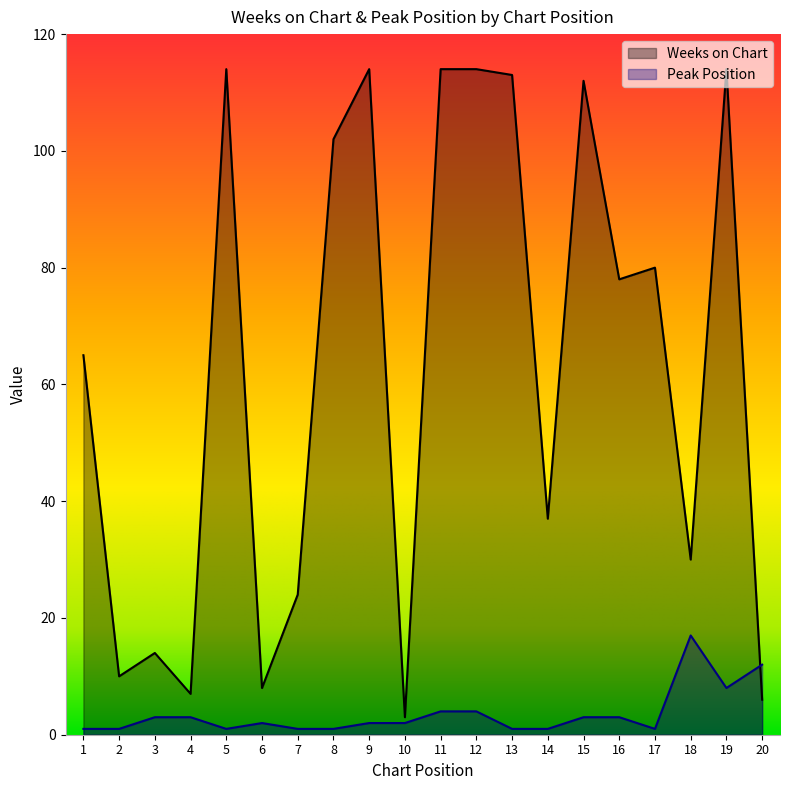

Reading left to right, list all the values displayed in this chart.

Weeks on Chart: 65	10	14	7	114	8	24	102	114	3	114	114	113	37	112	78	80	30	114	6
Peak Position: 1	1	3	3	1	2	1	1	2	2	4	4	1	1	3	3	1	17	8	12